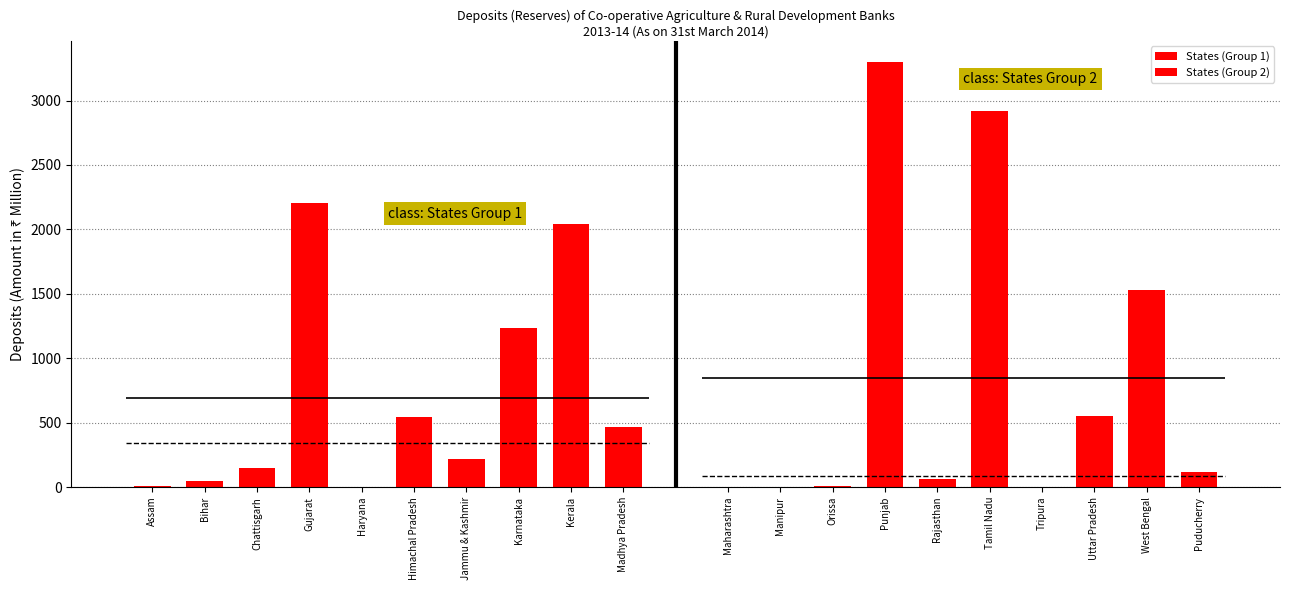

What is the sum of the States (Group 2) values at Puducherry and Maharashtra?

113.9